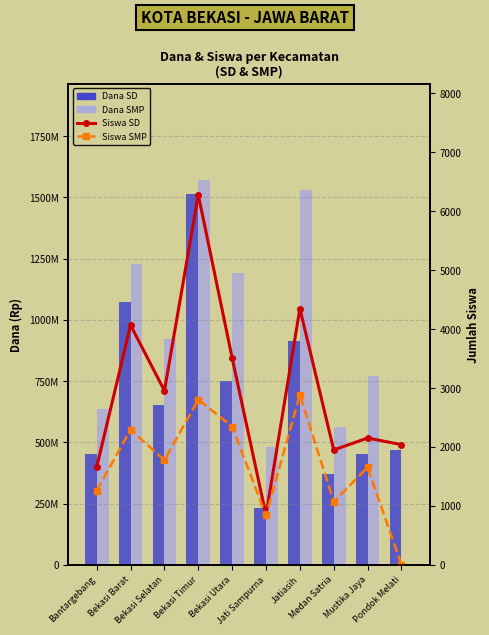

At which label is Siswa SD closest to 3561?

Bekasi Utara